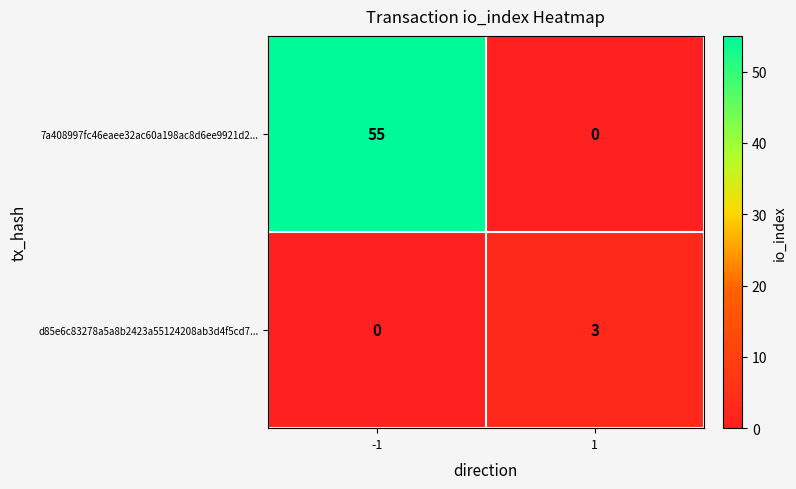

Which series changed the most between -1 and 1?

7a408997fc46eaee32ac60a198ac8d6ee9921d2...